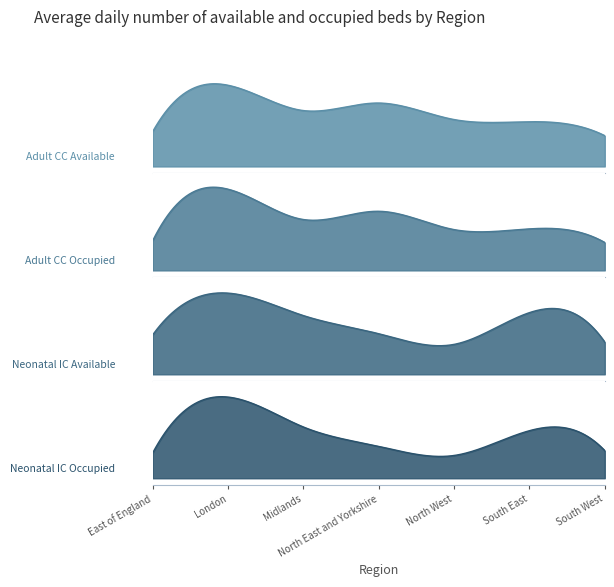

What is the spread (max minus min) of values at North East and Yorkshire?

644